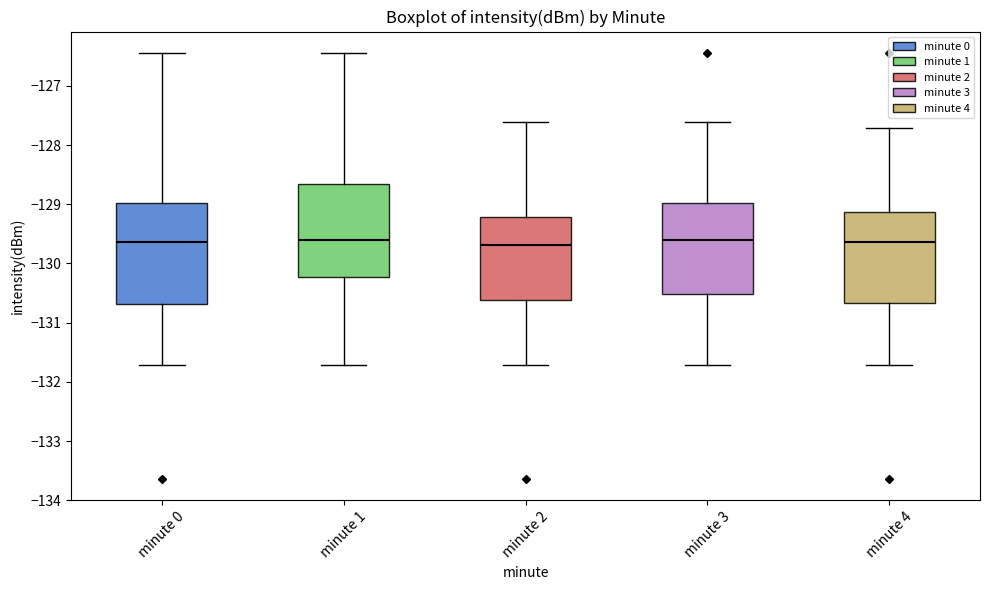

Comparing the boxes themselves (not the whiskers), which one is the tallest?

minute 0